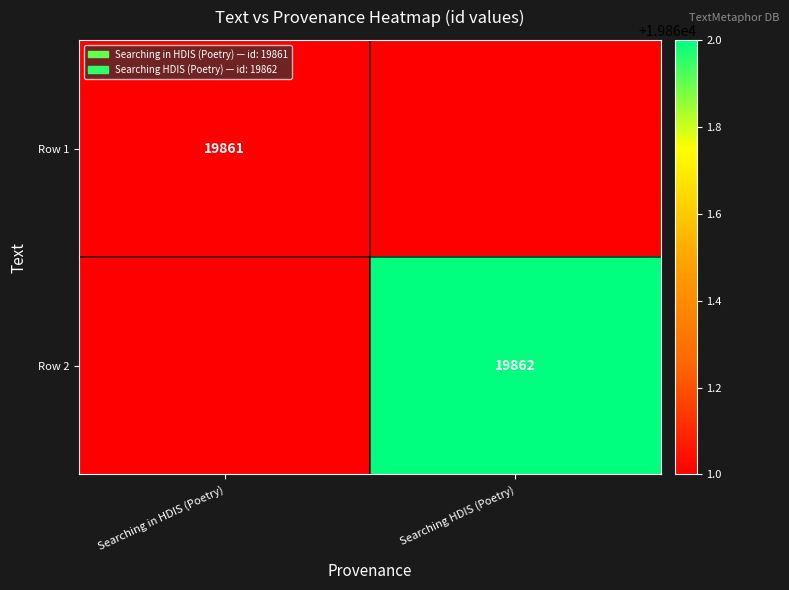

The value of Row 1 at Searching in HDIS (Poetry) is 13367. True or false?

False